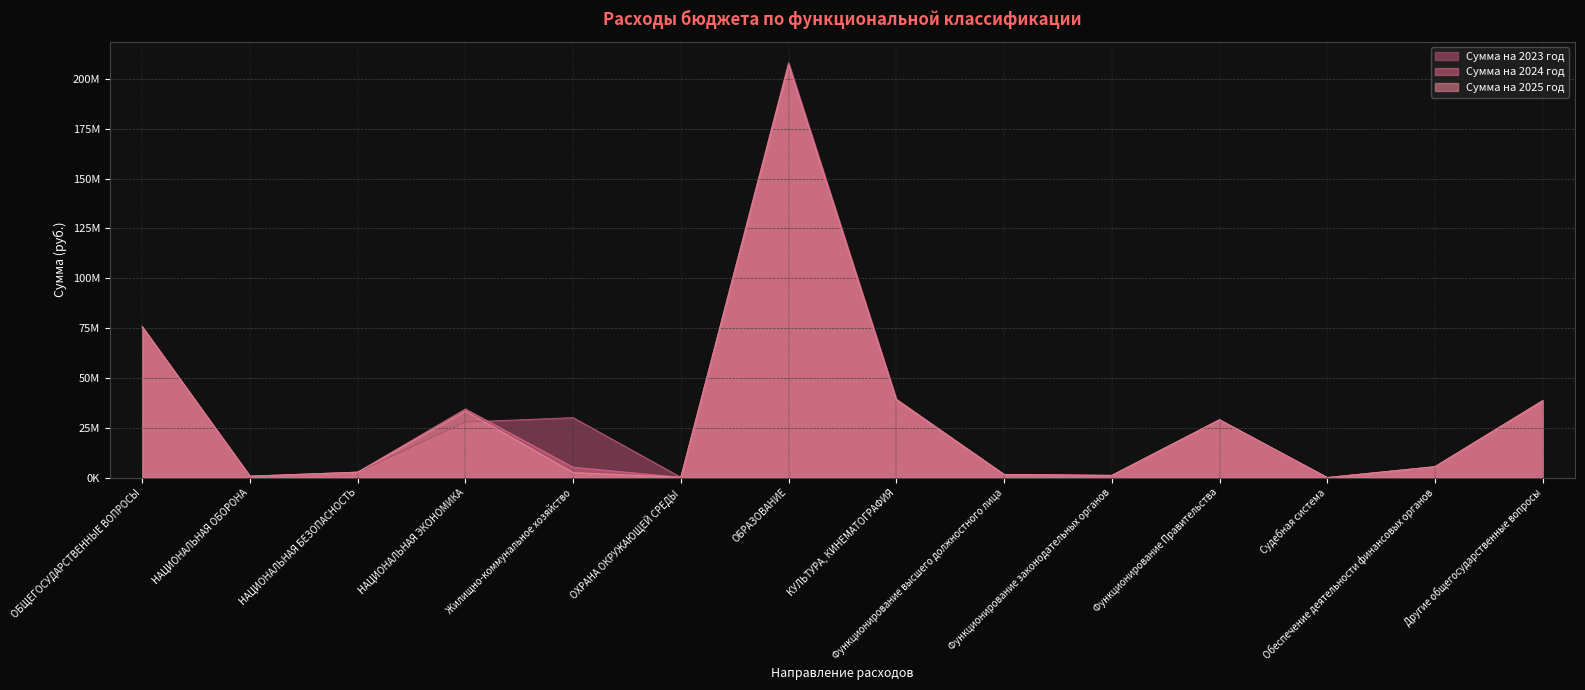

Which category has the highest value in the Сумма на 2023 год series?

ОБРАЗОВАНИЕ